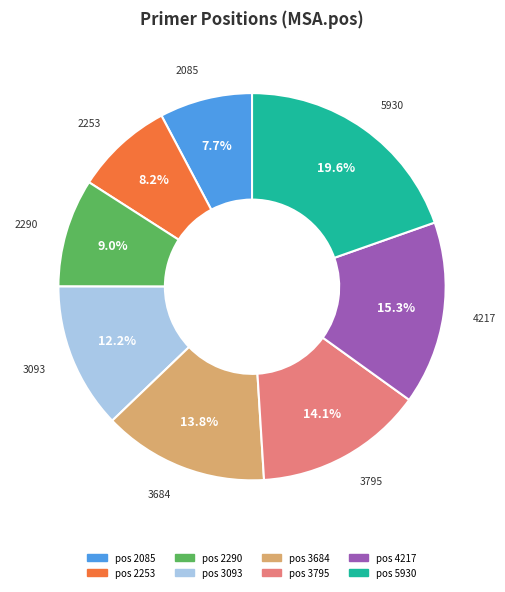

Is there any slice that represents more than half of the pie?

No